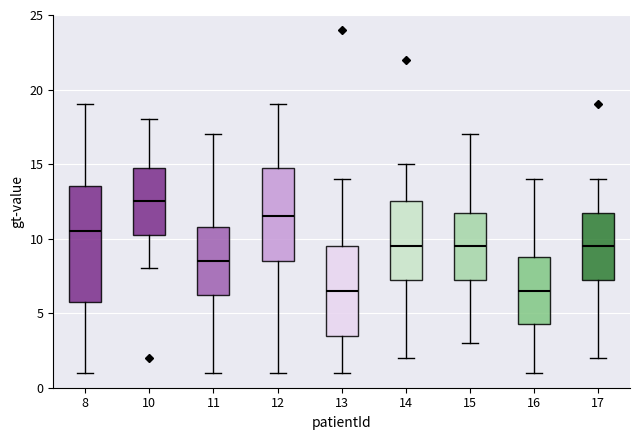

Reading left to right, transcribe this box plot: for each box, give where its median line is, the range the box spans, and where its two whiskers end, as read against the y-axis. The values are not printed on the chart, so give them approximately, as read against the axis.

8: median 10.5, box 6.0 to 13.5, whiskers 1.0 to 19.0
10: median 12.5, box 10.5 to 15.0, whiskers 8.0 to 18.0
11: median 8.5, box 6.5 to 11.0, whiskers 1.0 to 17.0
12: median 11.5, box 8.5 to 15.0, whiskers 1.0 to 19.0
13: median 6.5, box 3.5 to 9.5, whiskers 1.0 to 14.0
14: median 9.5, box 7.5 to 12.5, whiskers 2.0 to 15.0
15: median 9.5, box 7.5 to 12.0, whiskers 3.0 to 17.0
16: median 6.5, box 4.5 to 9.0, whiskers 1.0 to 14.0
17: median 9.5, box 7.5 to 12.0, whiskers 2.0 to 14.0